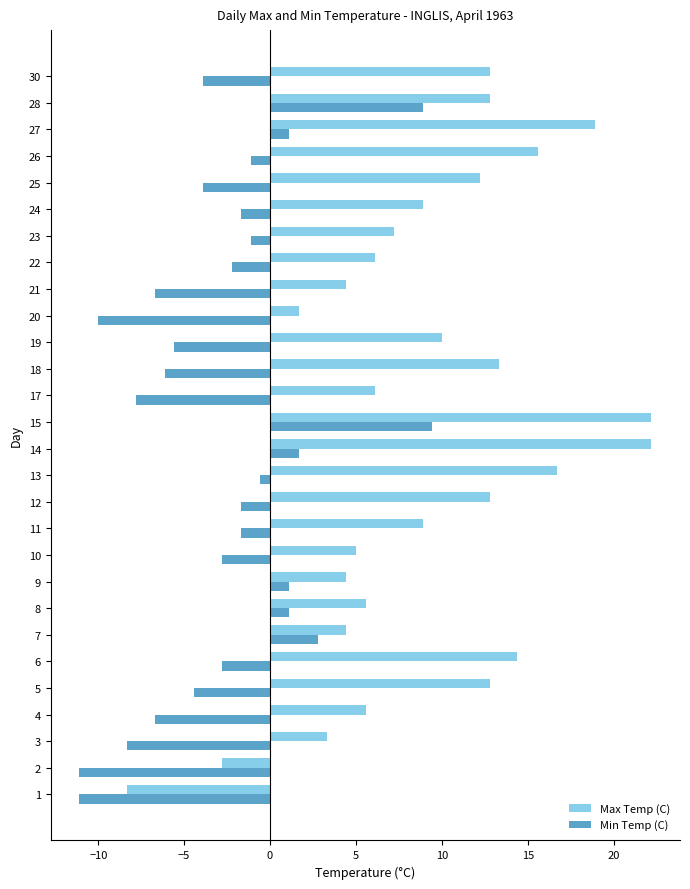

Is it true that Min Temp (C) equals -12.7 at 3?

False